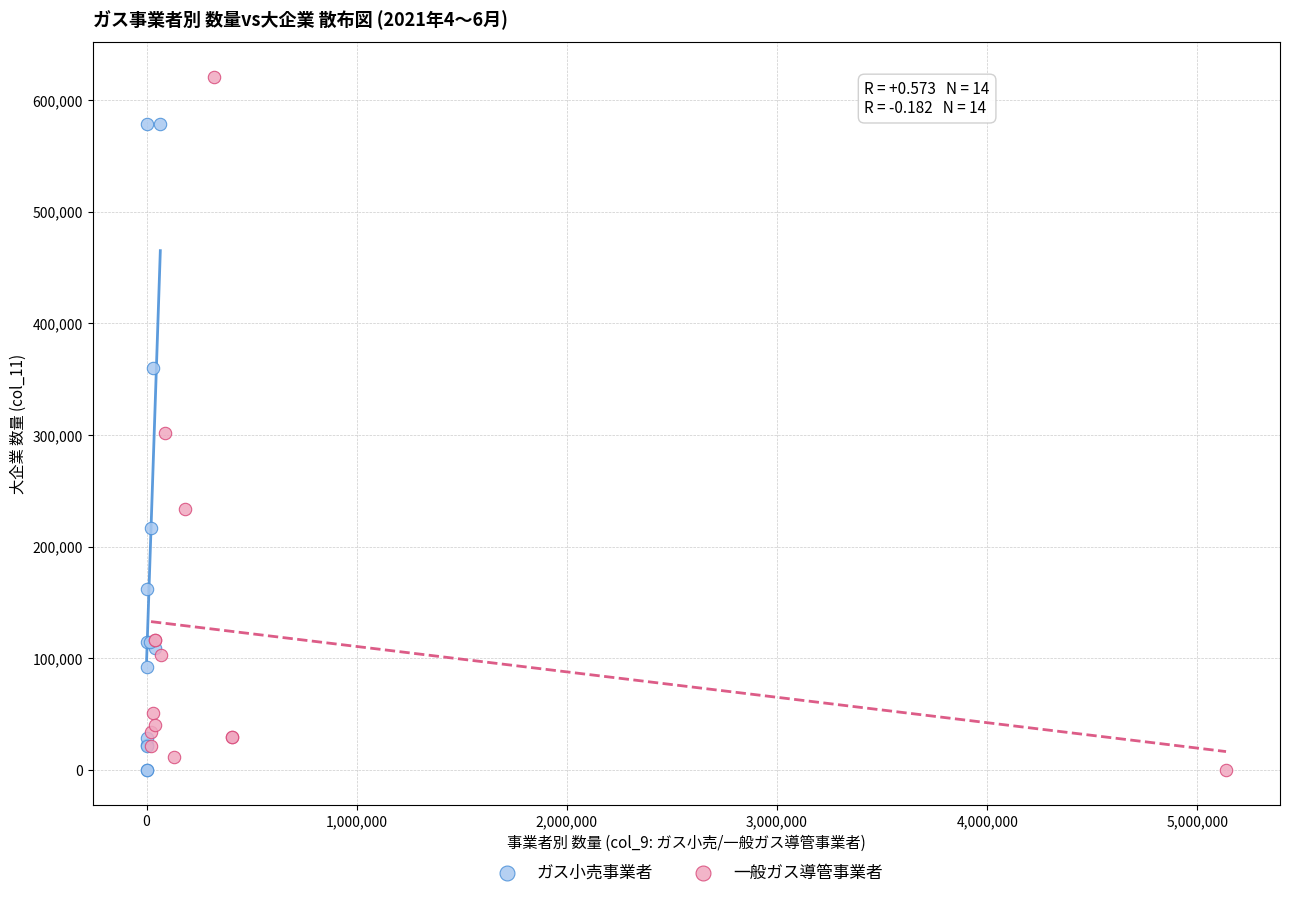

Which series has the largest Y range (max minus min)?

一般ガス導管事業者